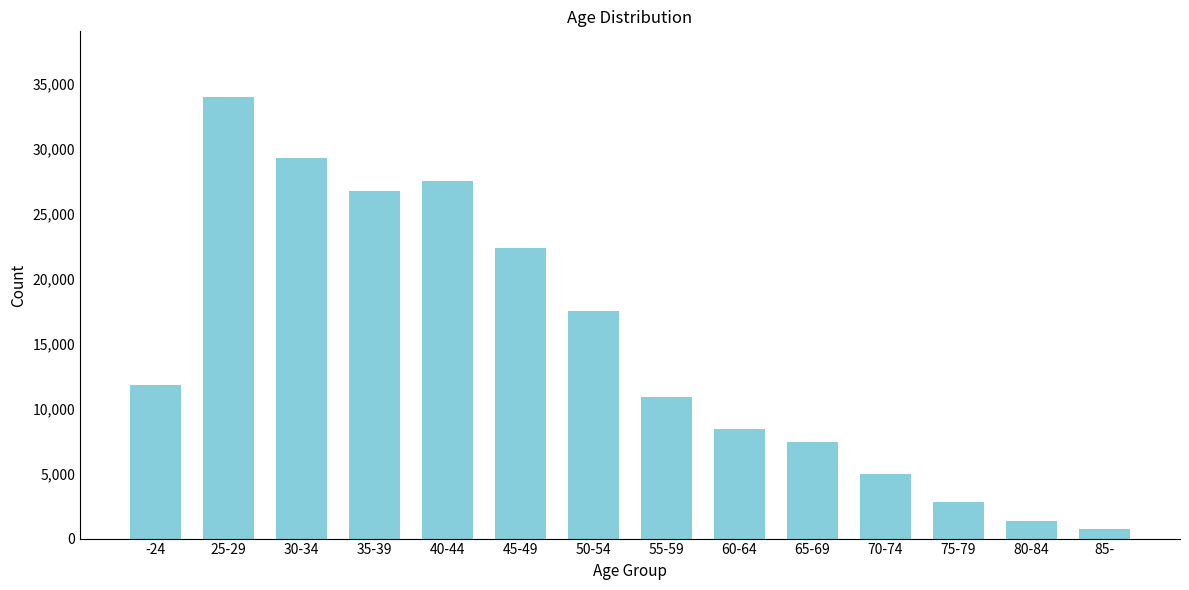

Reading left to right, extract all data points from this chart.

-24=11798	25-29=33969	30-34=29324	35-39=26741	40-44=27517	45-49=22374	50-54=17508	55-59=10908	60-64=8458	65-69=7468	70-74=4991	75-79=2839	80-84=1326	85-=732